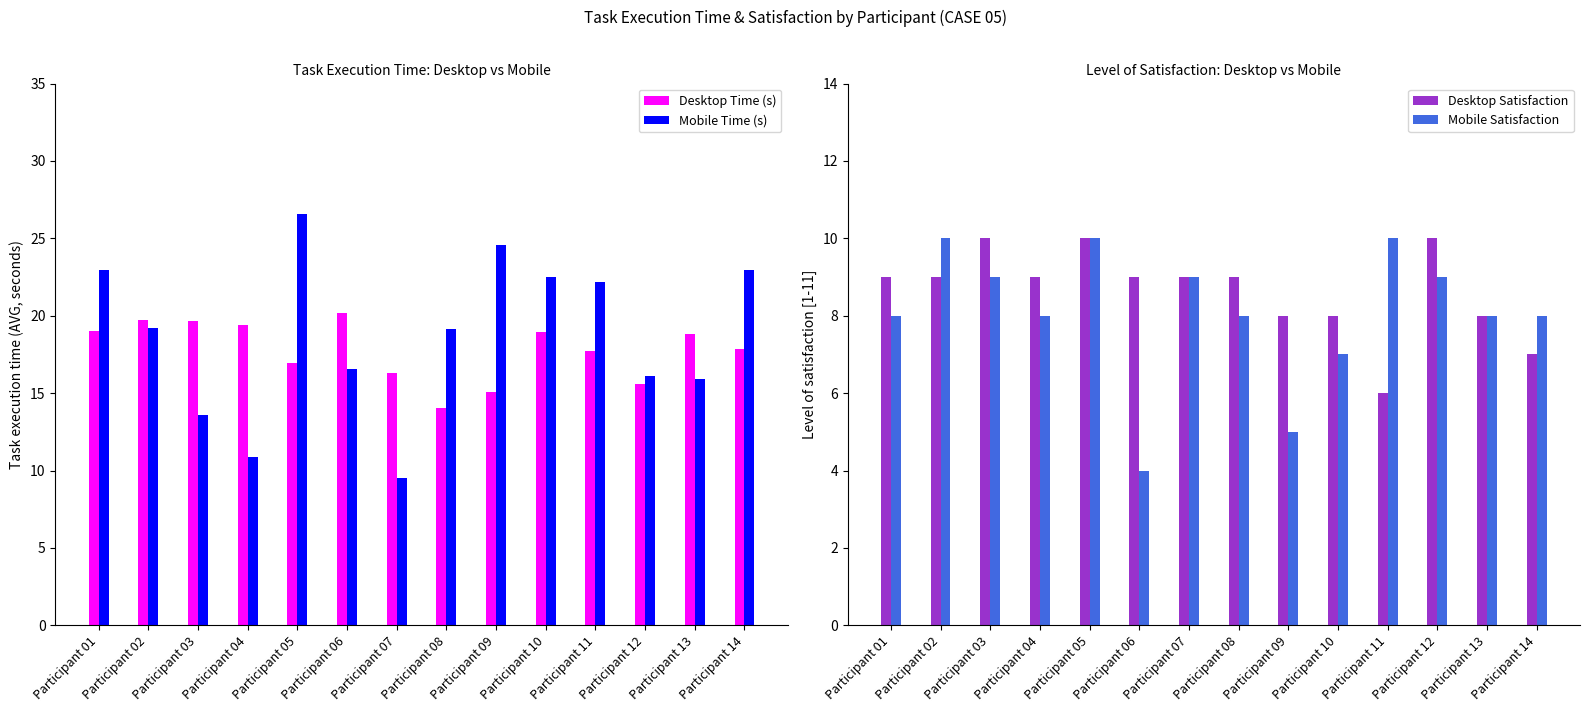

What is the total value across all series at Participant 12?

50.7